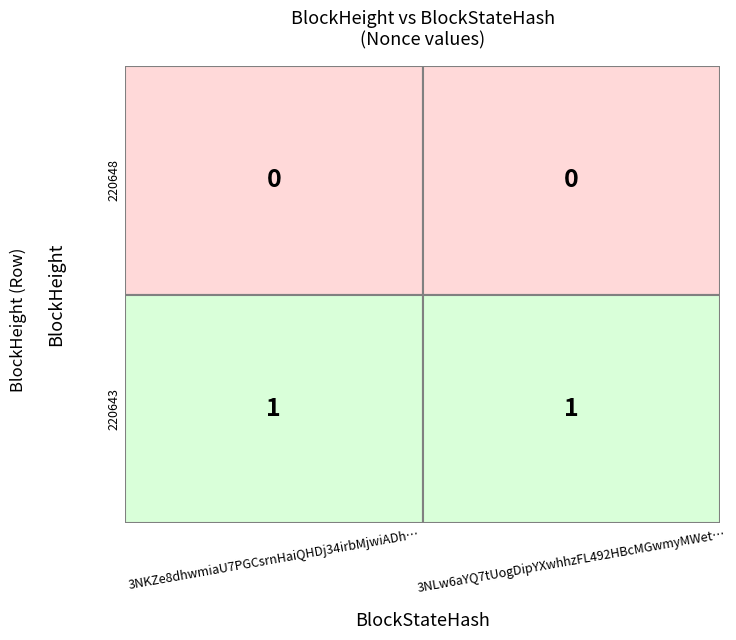

Reading right to left, what are all the values shown in this chart?

220648: 0	0
220643: 1	1